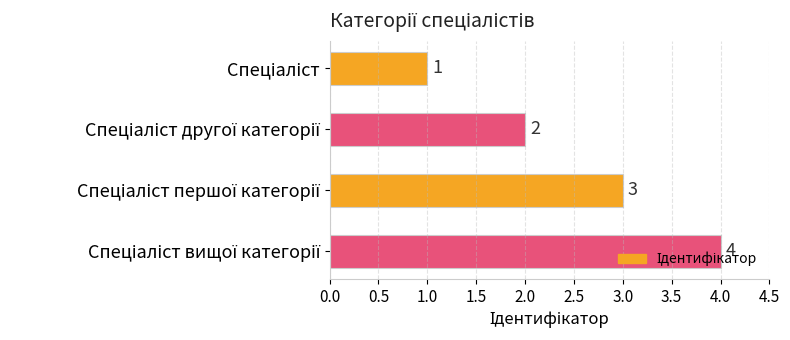

What is the maximum value shown in the chart?

4